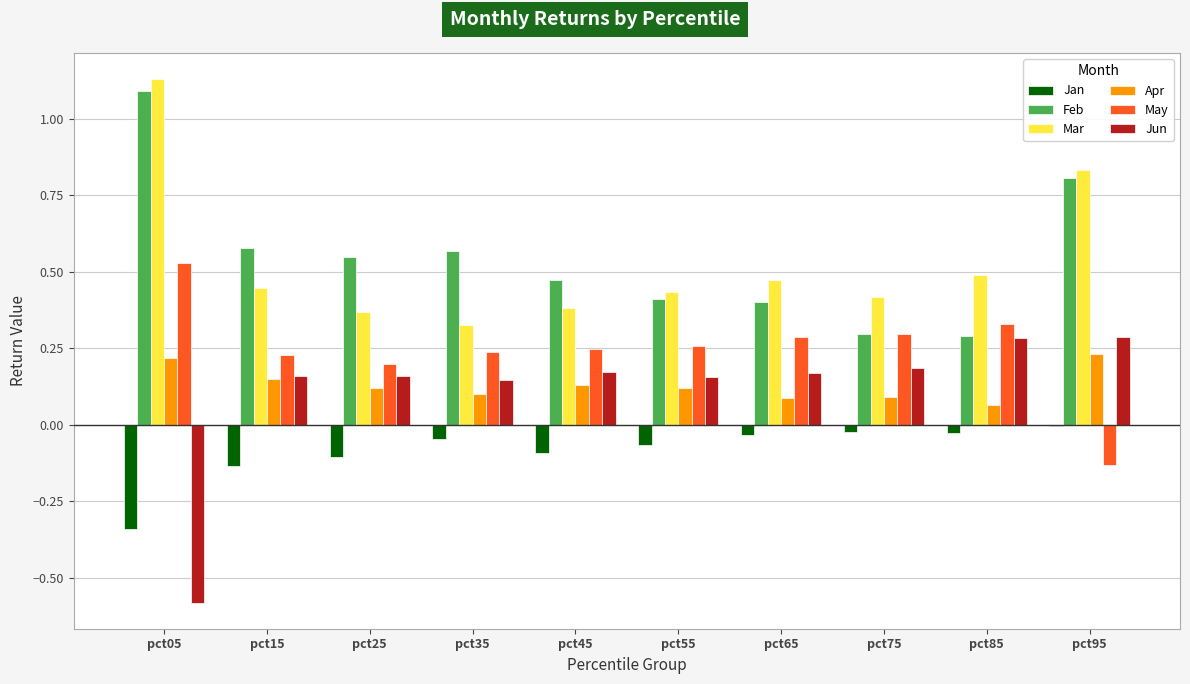

What is the total value across all series at pct15?

1.4